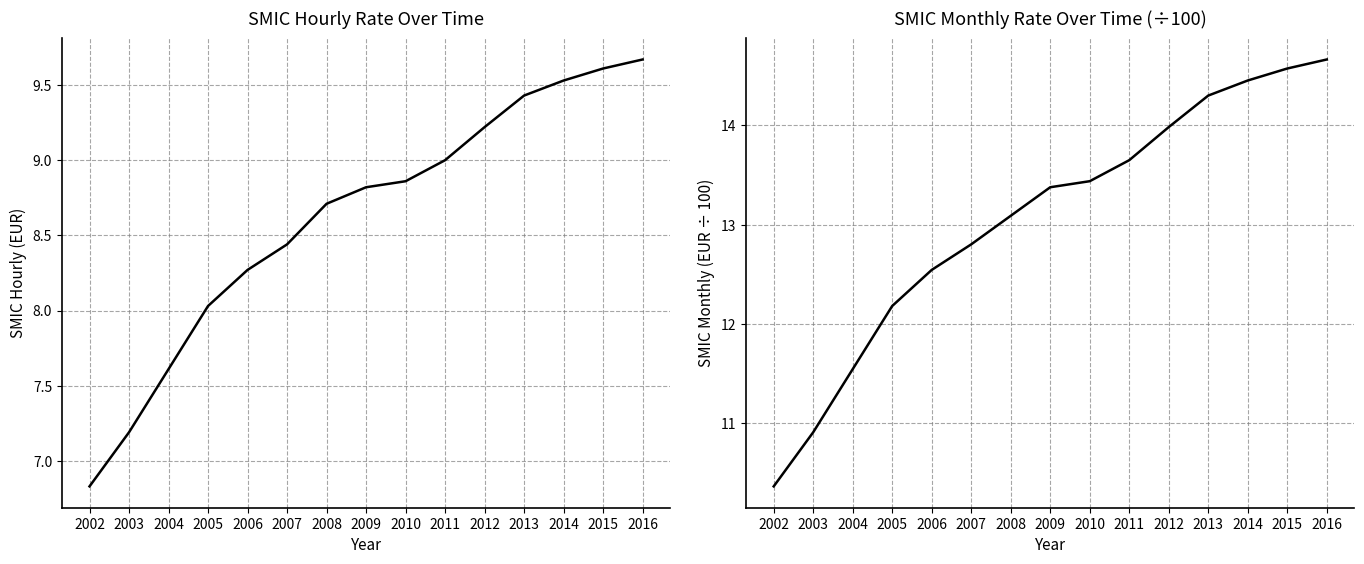

At which label does smic_h (hourly, EUR) first exceed 8?

2005